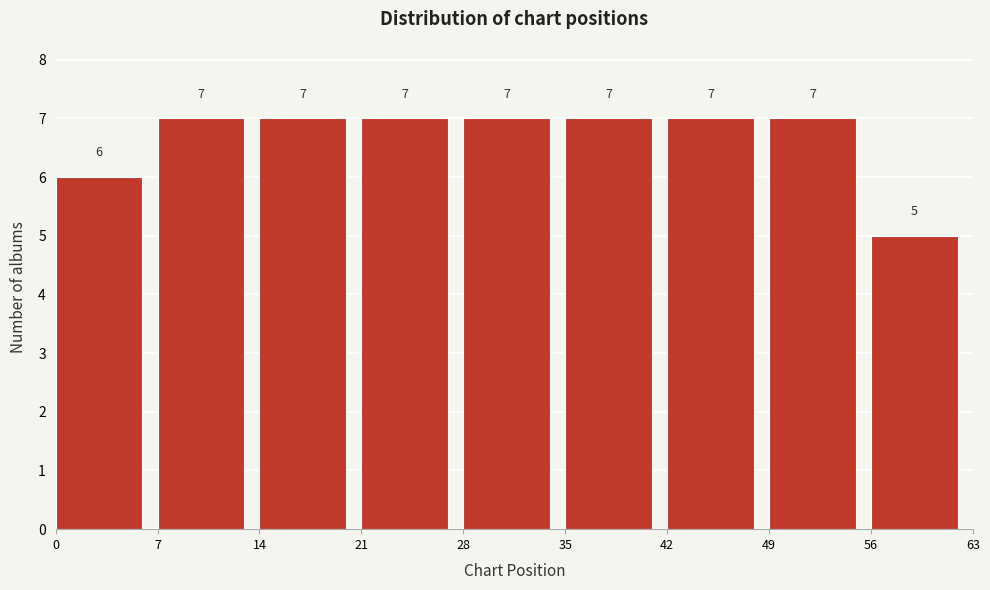

Reading left to right, list every bar in this chart as the range it spans on the x-axis followed by its height.

0 to 7: 6
7 to 14: 7
14 to 21: 7
21 to 28: 7
28 to 35: 7
35 to 42: 7
42 to 49: 7
49 to 56: 7
56 to 63: 5